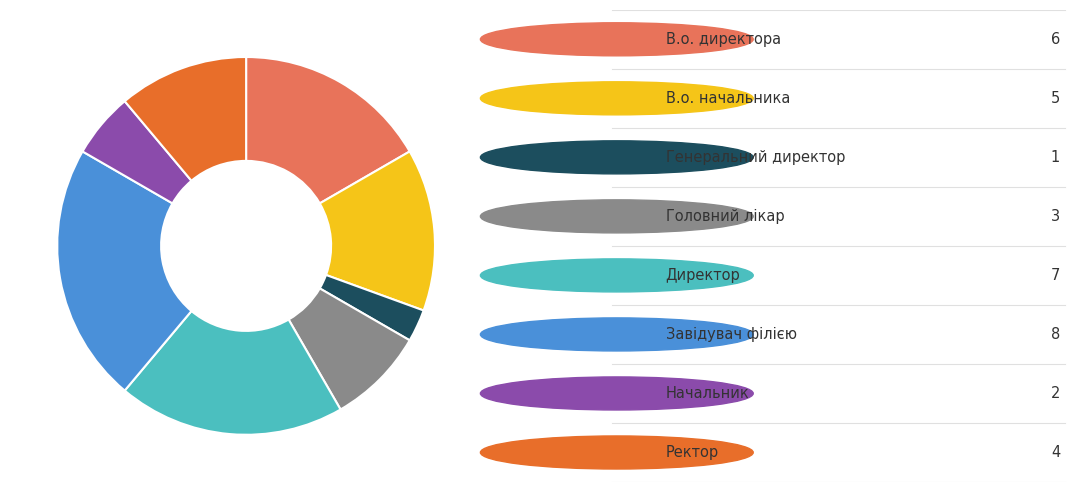

Is there a majority slice in this chart?

No